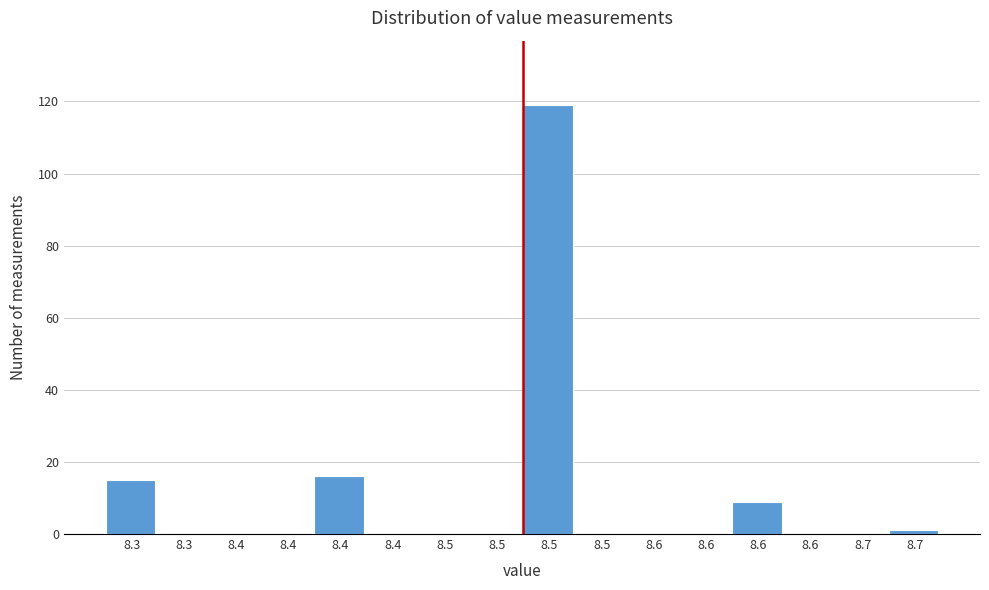

Count the number of data series in this chart.

1